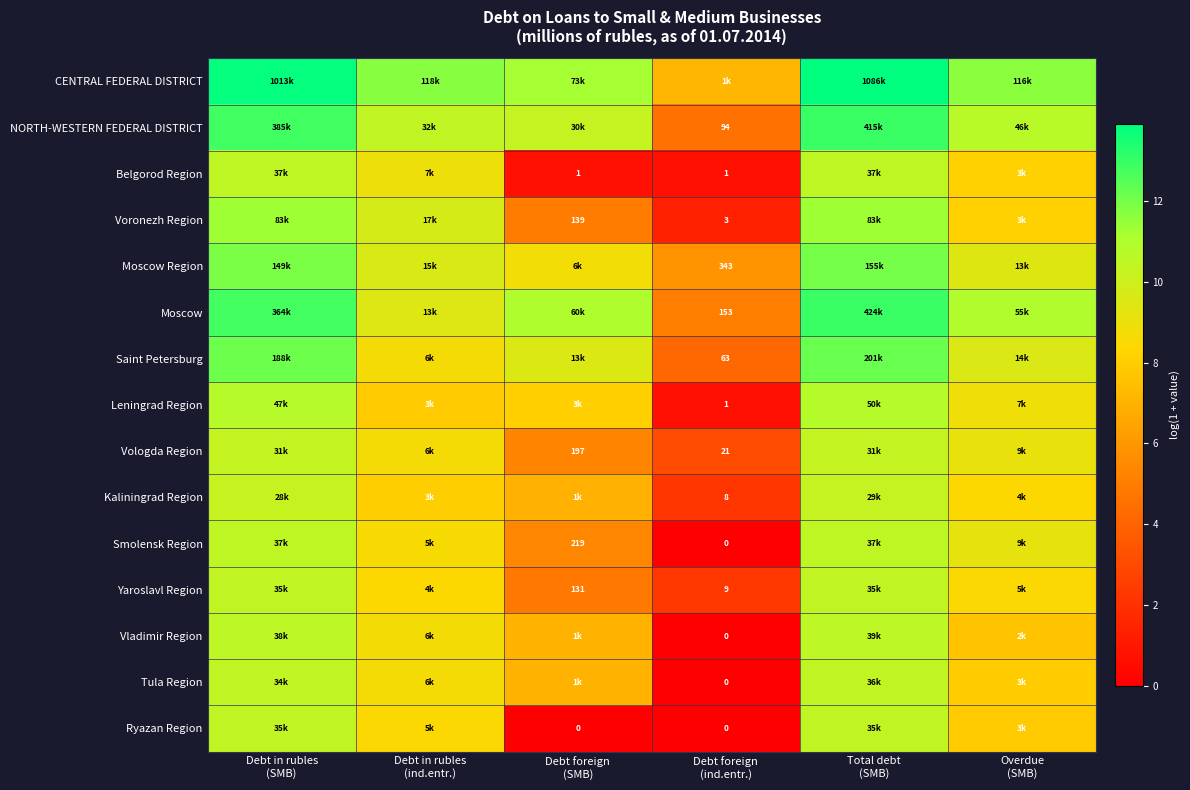

Rank the series at Overdue (SMB) from highest to lowest value.

CENTRAL FEDERAL DISTRICT, Moscow, NORTH-WESTERN FEDERAL DISTRICT, Saint Petersburg, Moscow Region, Smolensk Region, Vologda Region, Leningrad Region, Yaroslavl Region, Kaliningrad Region, Belgorod Region, Voronezh Region, Tula Region, Ryazan Region, Vladimir Region